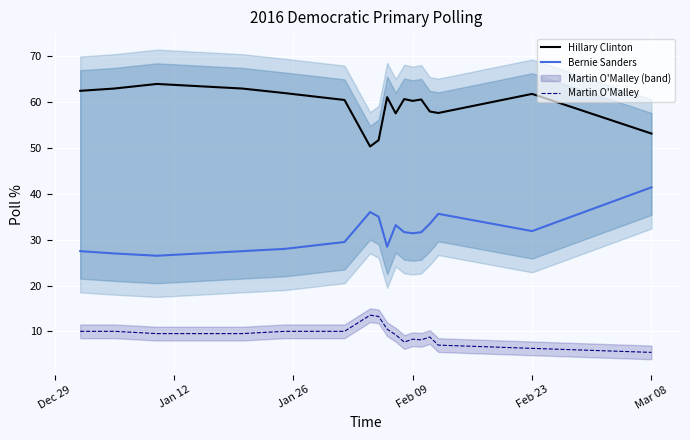

The value of Hillary Clinton at Feb 23 is 34.0. True or false?

False